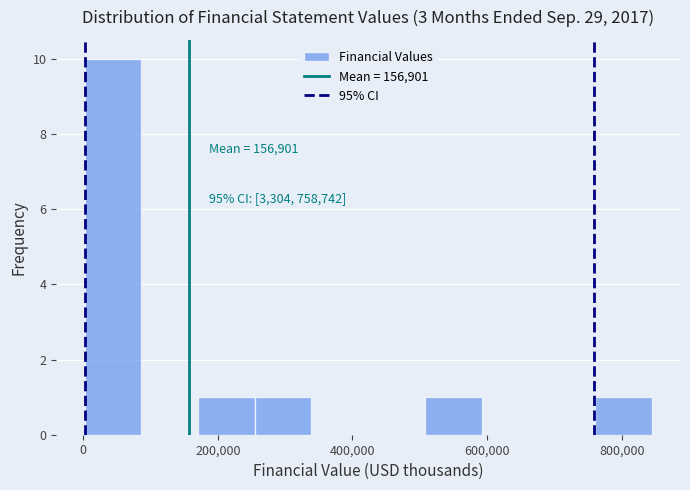

Over which range of the x-axis is the bar tallest?

0 to 80000